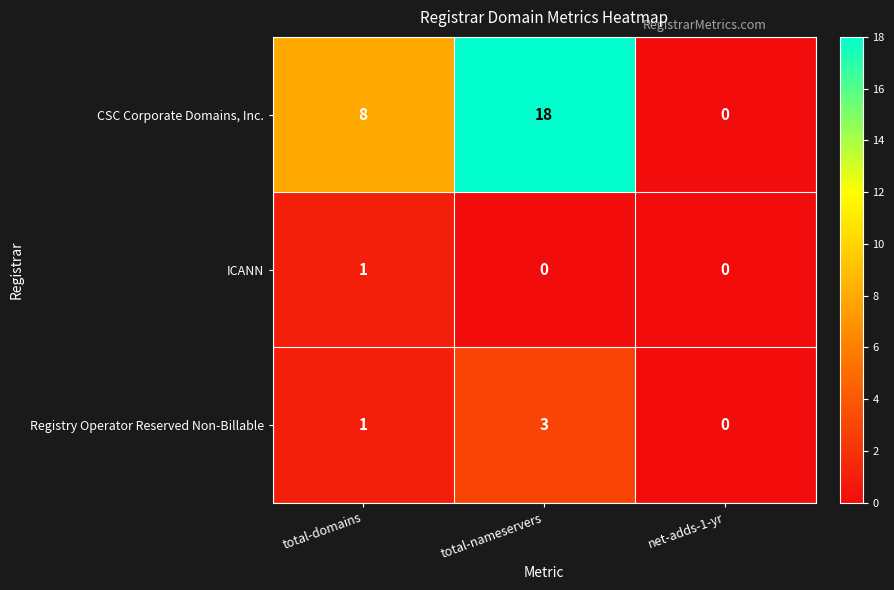

Which category has the highest value in the ICANN series?

total-domains